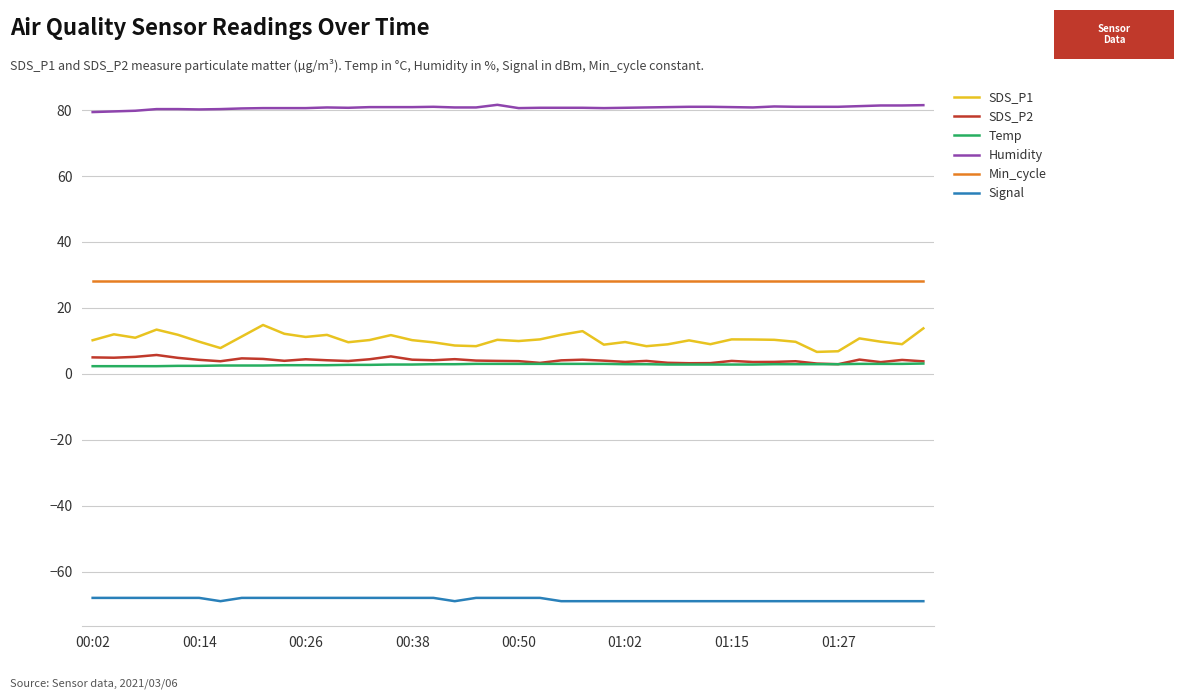

True or false: Humidity and Min_cycle cross at least once.

False